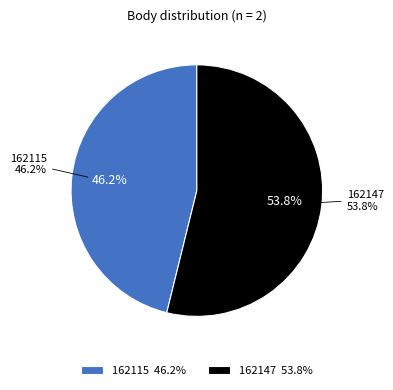

True or false: 162147 accounts for 54% of the total.

True